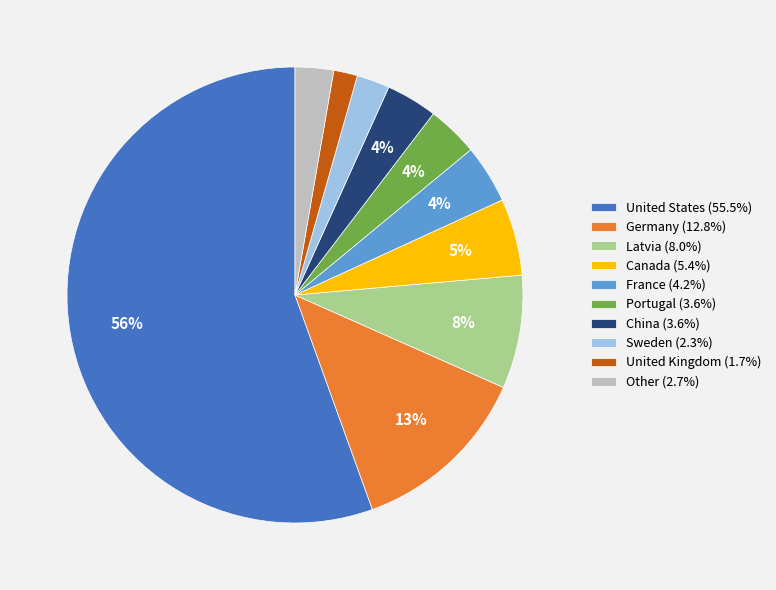

To the nearest percent, what is the average slice percentage?

10%